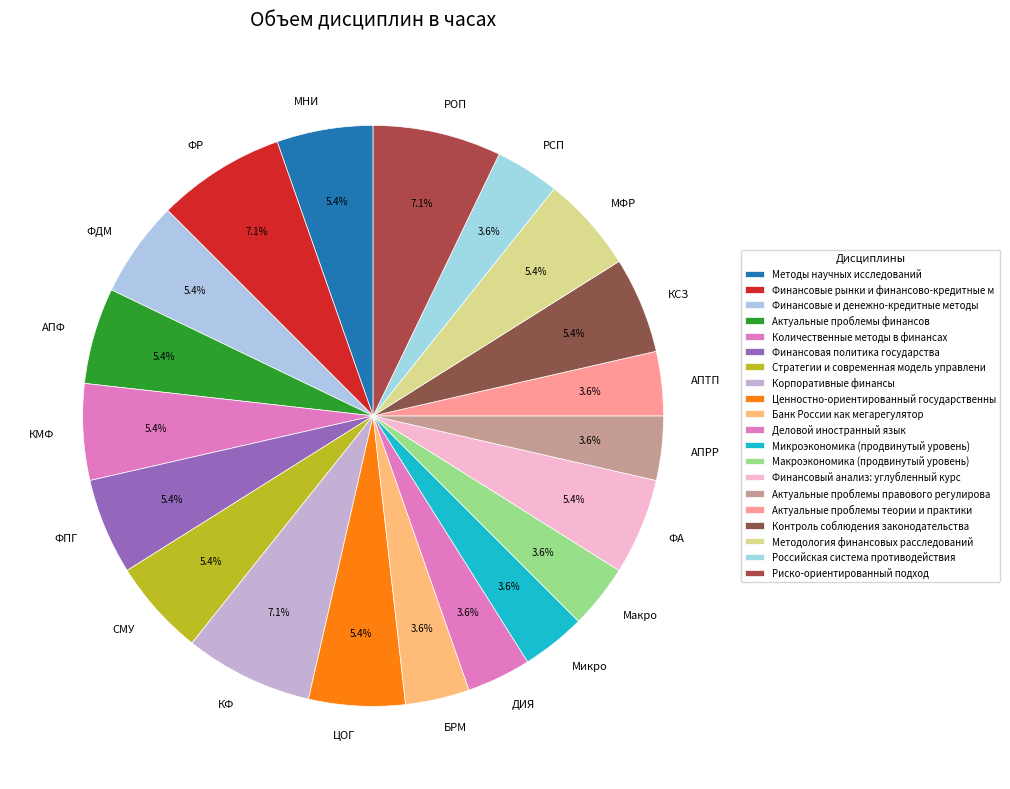

Is it true that Банк России как мегарегулятор is 9% of the pie?

False